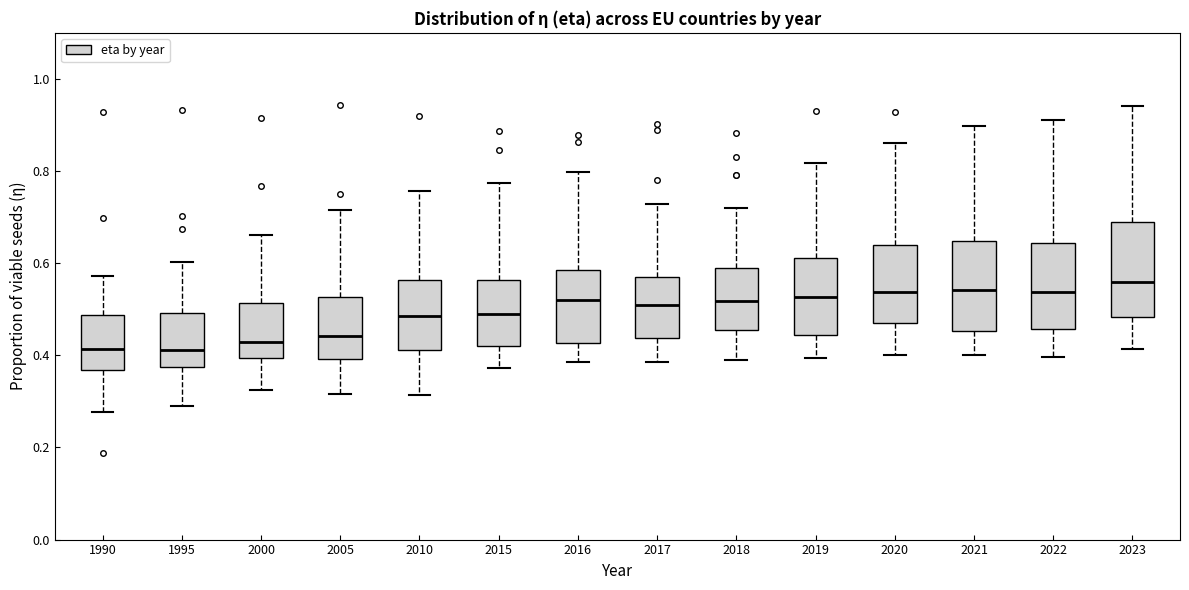

Reading left to right, read every box against the y-axis: the position of its median line, the range the box covers, and the ends of its whiskers. The values are not printed on the chart, so give them approximately, as read against the axis.

1990: median 0.42, box 0.36 to 0.48, whiskers 0.28 to 0.58
1995: median 0.42, box 0.38 to 0.50, whiskers 0.28 to 0.60
2000: median 0.42, box 0.40 to 0.52, whiskers 0.32 to 0.66
2005: median 0.44, box 0.40 to 0.52, whiskers 0.32 to 0.72
2010: median 0.48, box 0.42 to 0.56, whiskers 0.32 to 0.76
2015: median 0.48, box 0.42 to 0.56, whiskers 0.38 to 0.78
2016: median 0.52, box 0.42 to 0.58, whiskers 0.38 to 0.80
2017: median 0.50, box 0.44 to 0.56, whiskers 0.38 to 0.72
2018: median 0.52, box 0.46 to 0.58, whiskers 0.40 to 0.72
2019: median 0.52, box 0.44 to 0.62, whiskers 0.40 to 0.82
2020: median 0.54, box 0.46 to 0.64, whiskers 0.40 to 0.86
2021: median 0.54, box 0.46 to 0.64, whiskers 0.40 to 0.90
2022: median 0.54, box 0.46 to 0.64, whiskers 0.40 to 0.92
2023: median 0.56, box 0.48 to 0.68, whiskers 0.42 to 0.94